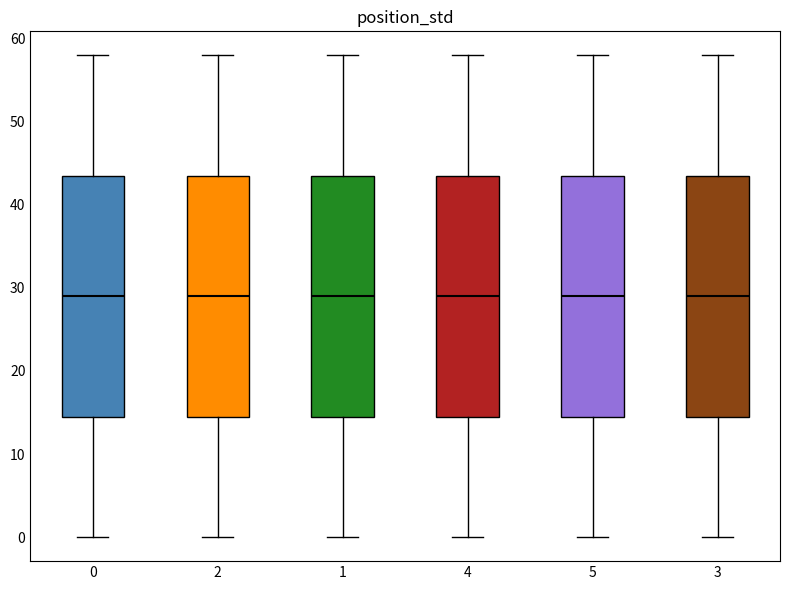

Where is the lower edge of the box at x = 1 on the y-axis? The values are not printed on the chart, so give them approximately, as read against the axis.

15